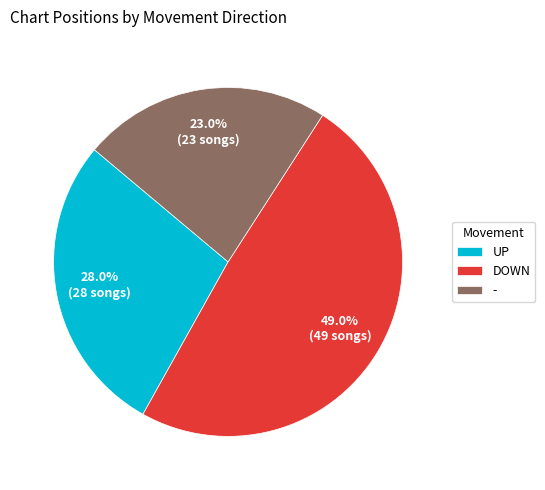

To the nearest percent, what is the average slice percentage?

33%